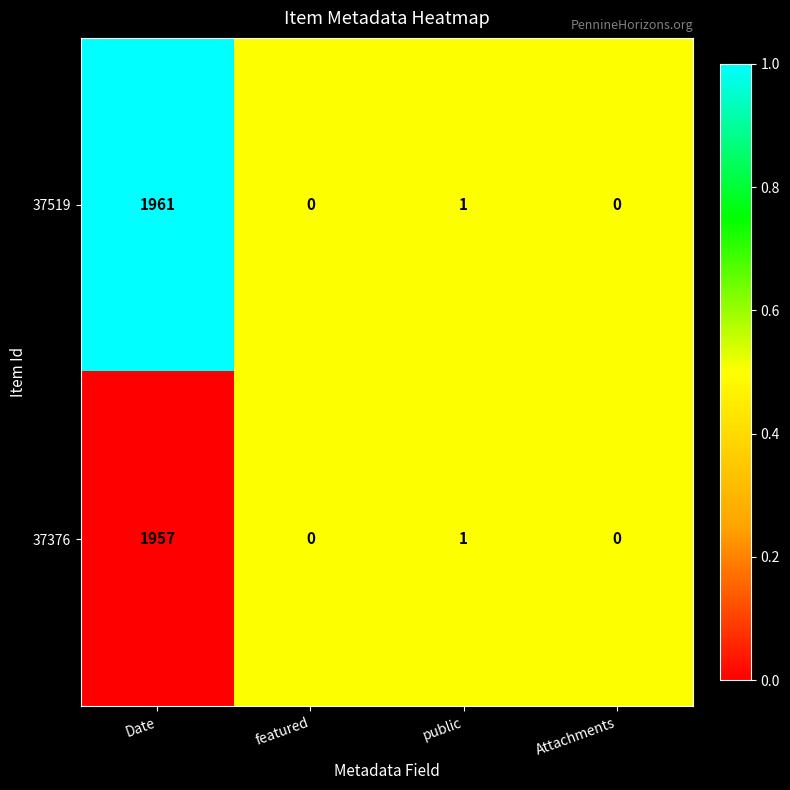

What is the difference between the maximum and minimum values in the 37519 series?

1961